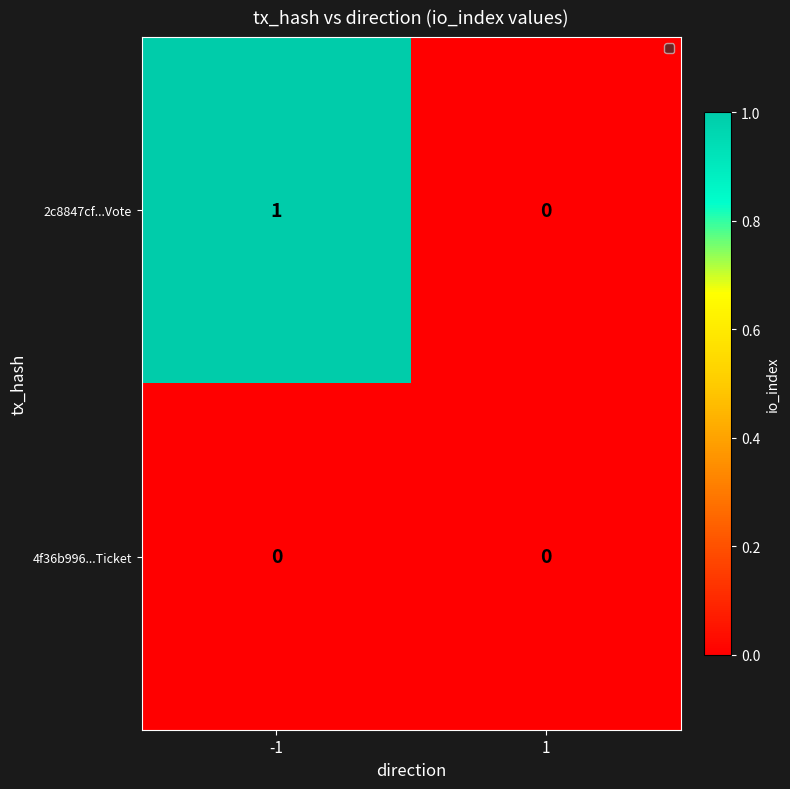

Reading left to right, extract all data points from this chart.

2c8847cf...Vote: -1=1	1=0
4f36b996...Ticket: -1=0	1=0